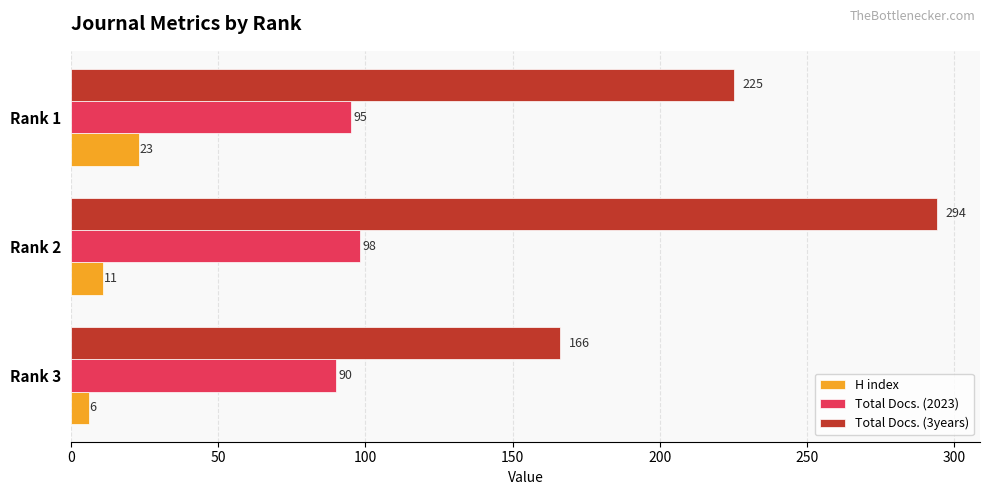

Which series has the largest range (max minus min)?

Total Docs. (3years)